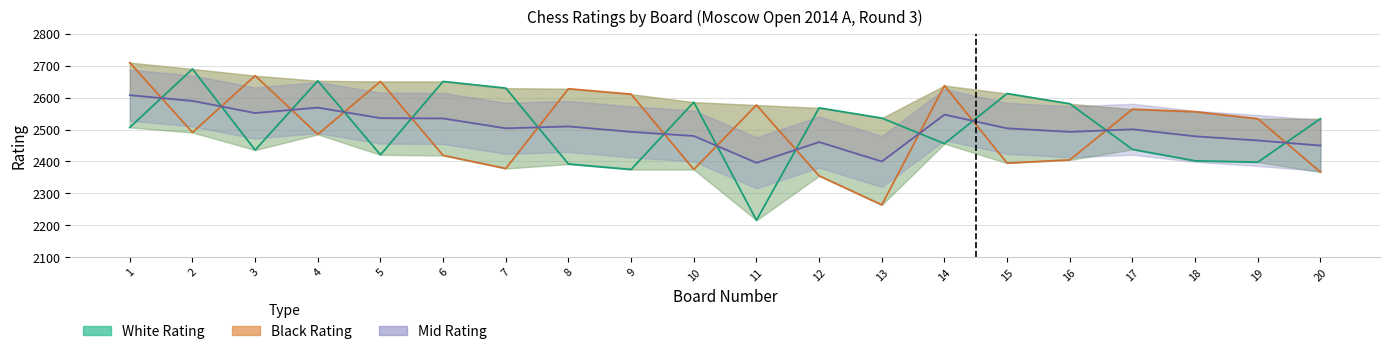

Which category has the highest value in the Mid Rating series?

1